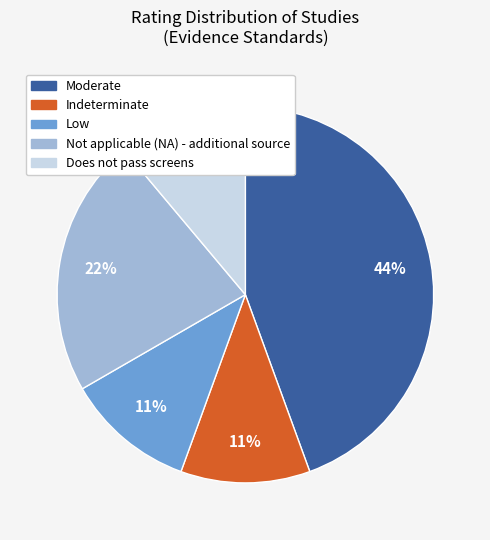

What is the largest slice in the pie chart?

Moderate